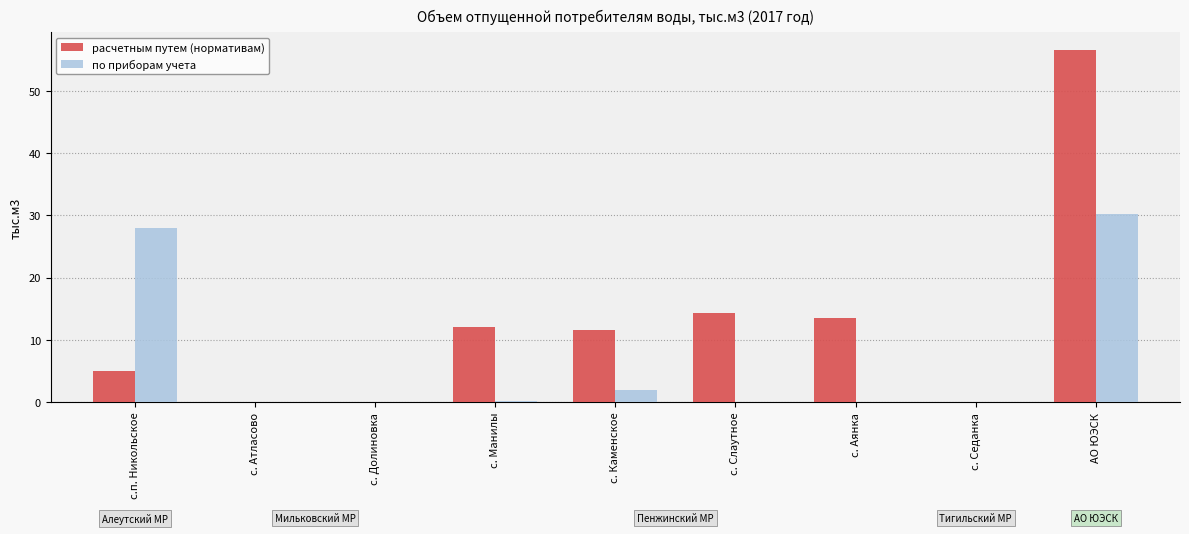

Which series has the widest spread of values?

расчетным путем (нормативам)